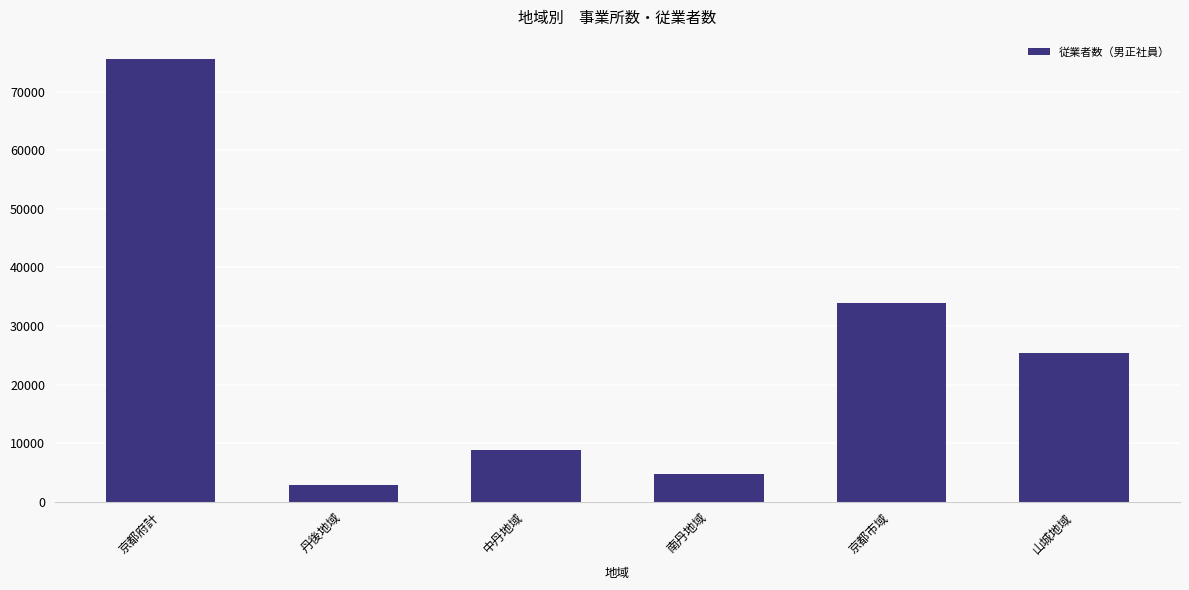

True or false: the data shows 25462 at 山城地域.

True